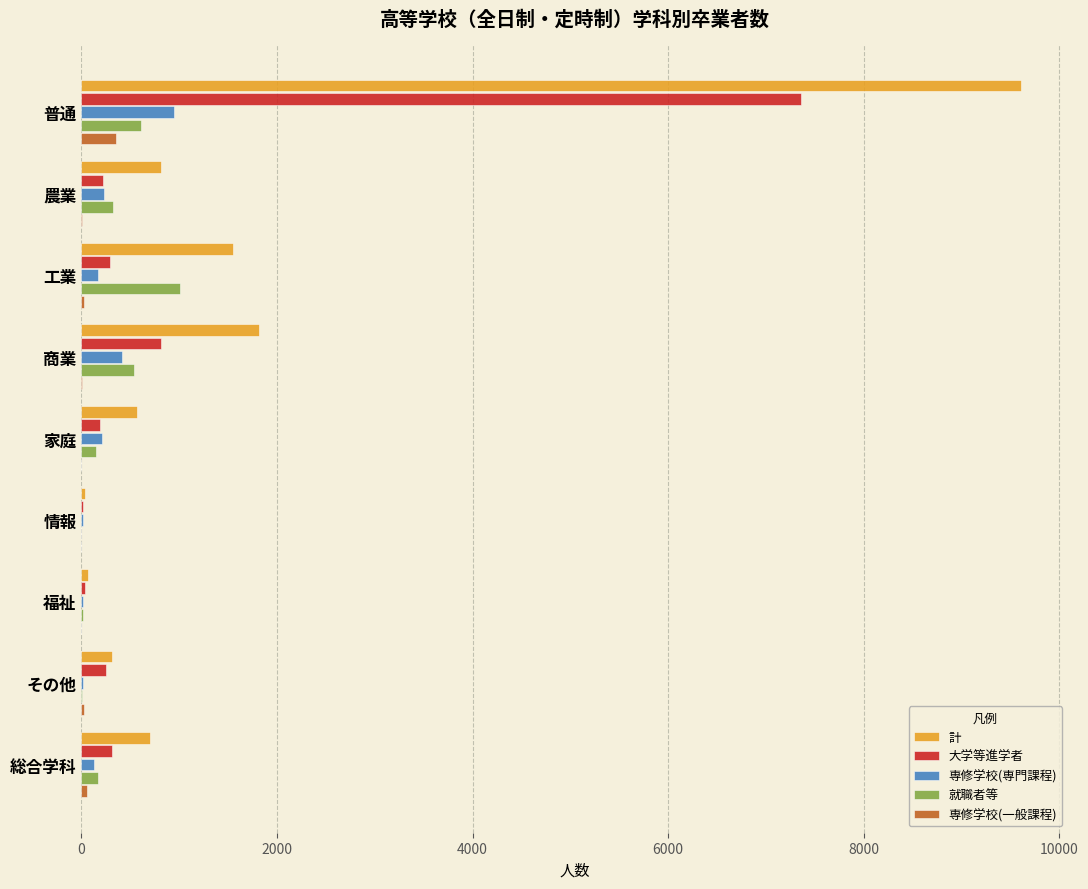

Which series has the largest total across all categories?

計